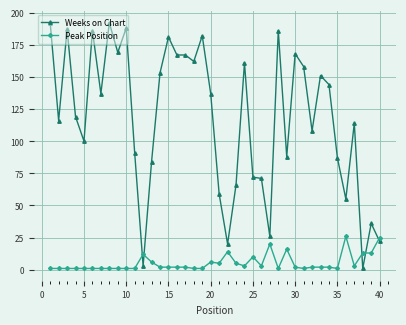

What is the difference between the maximum and second lowest values in the Weeks on Chart series?

189